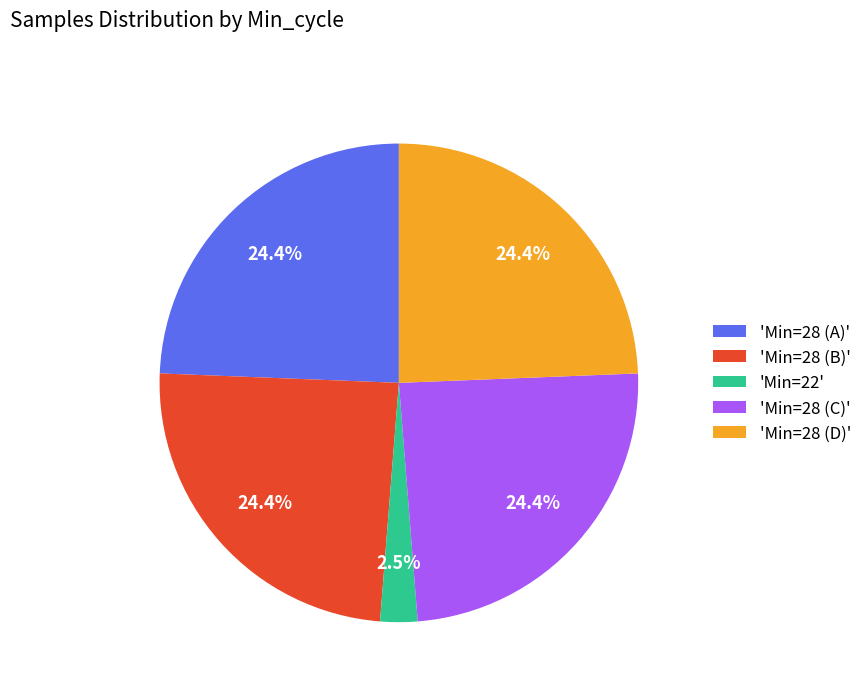

Do 'Min=22' and 'Min=28 (D)' together represent more than half of the pie?

No